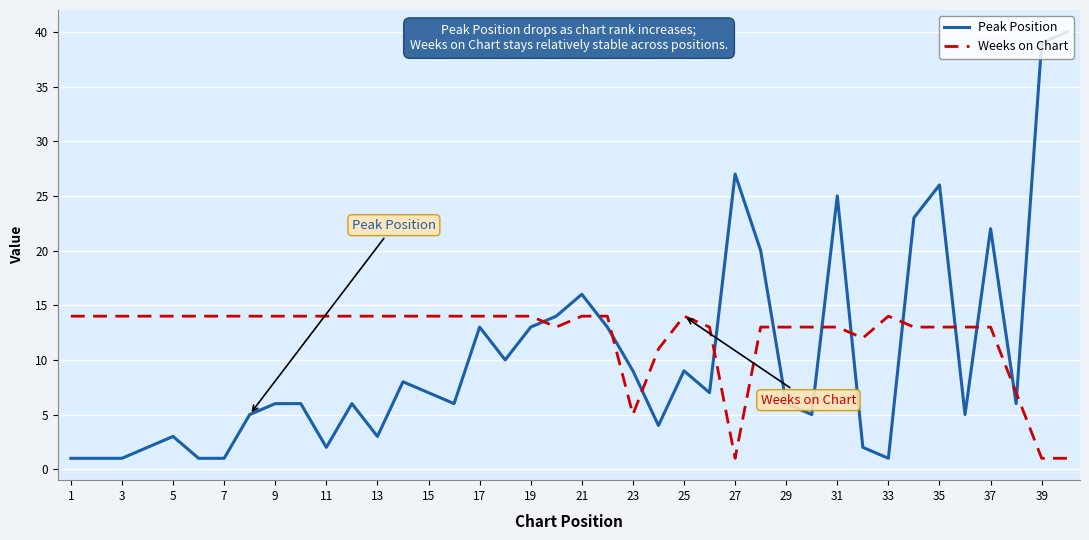

What is the sum of all Weeks on Chart values?

490